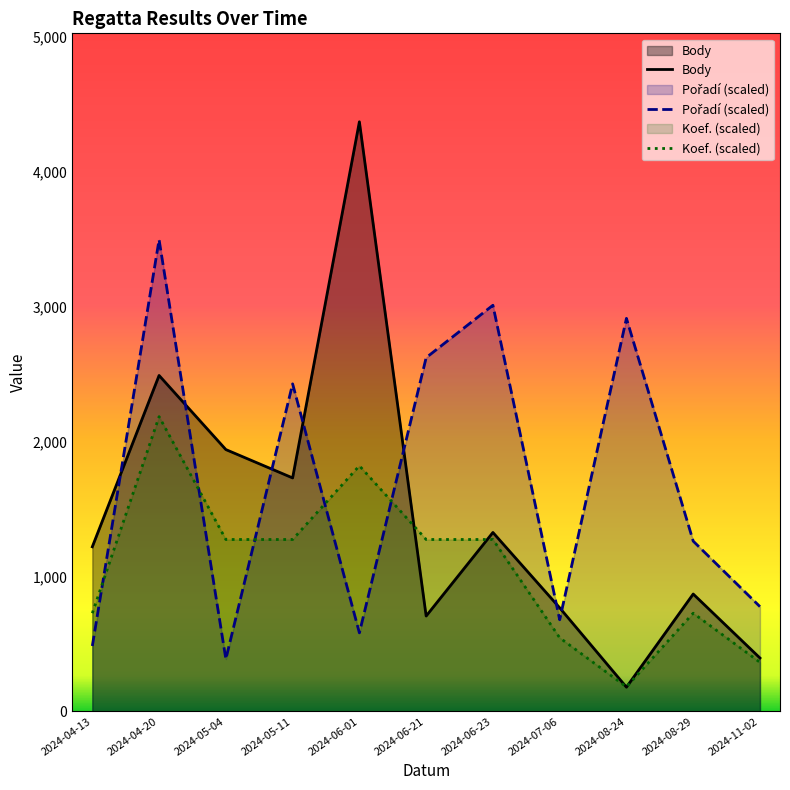

Which series changed the most between 2024-04-20 and 2024-08-24?

Body